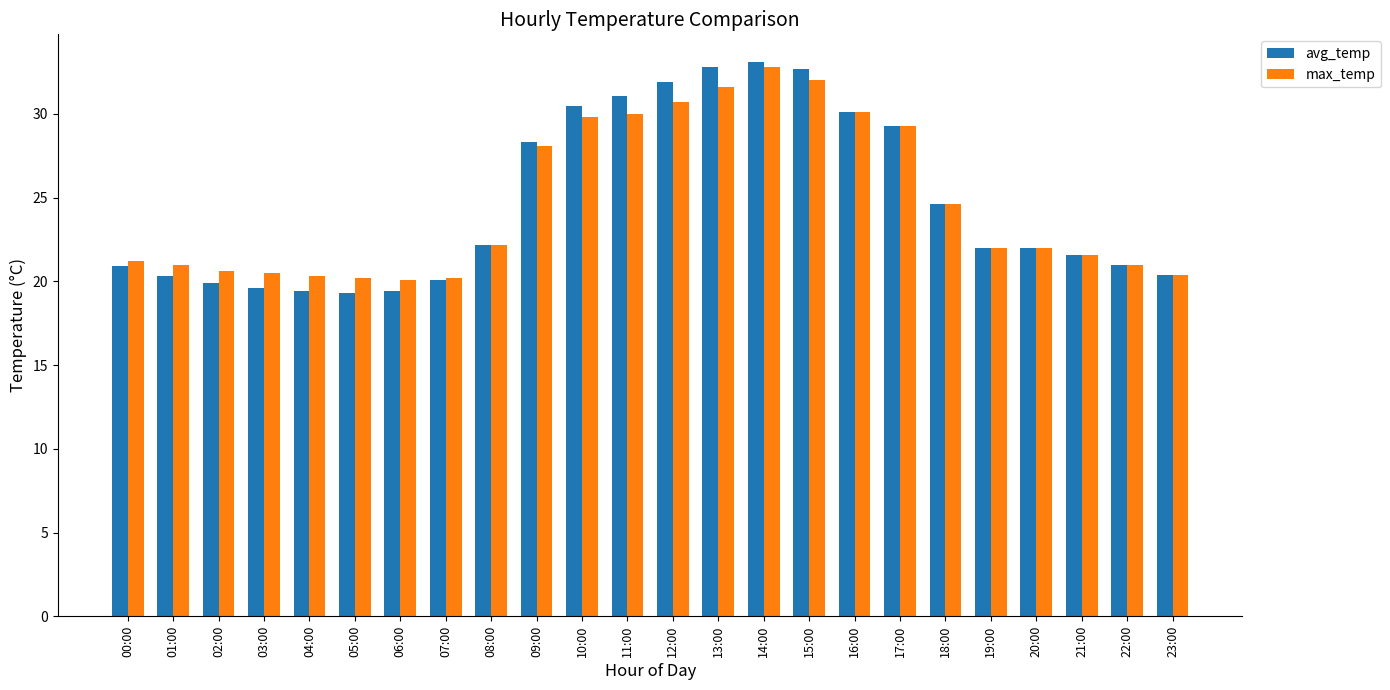

What is the spread (max minus min) of values at 05:00?

0.9